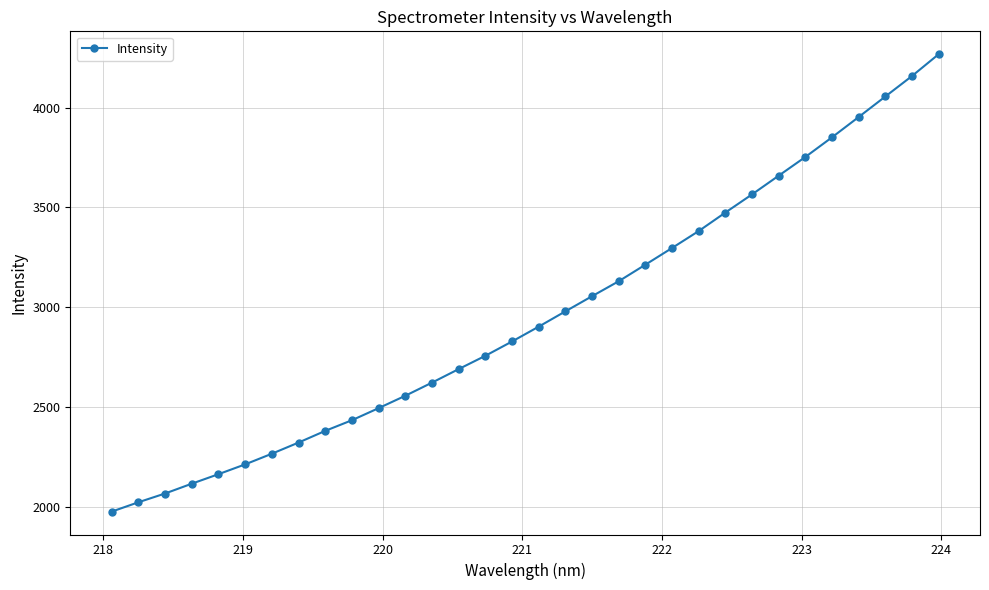

True or false: the data has more than 2 interior local peaks.

False